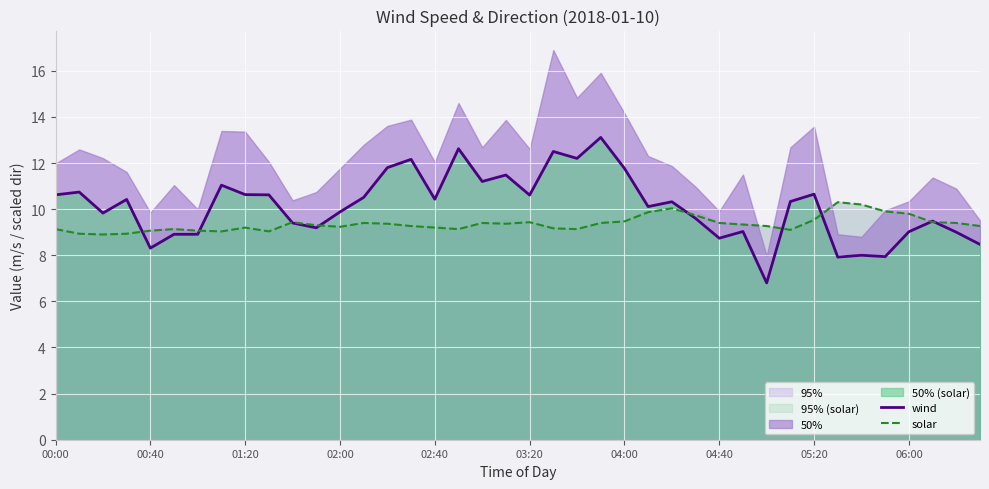

Which series has the widest spread of values?

wind